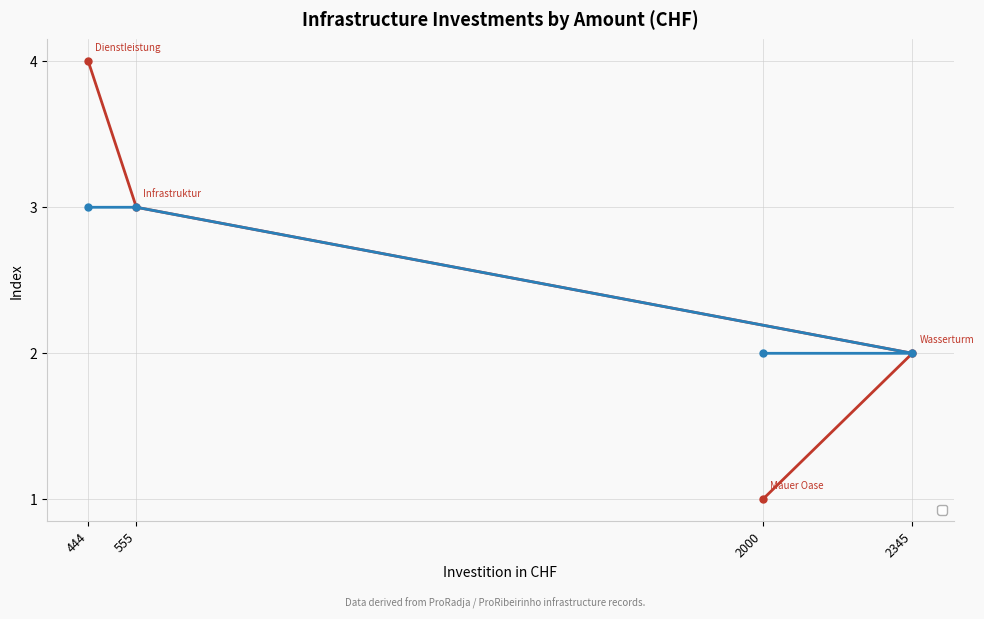

What are all the series names shown in the legend?

_index, _parent_index